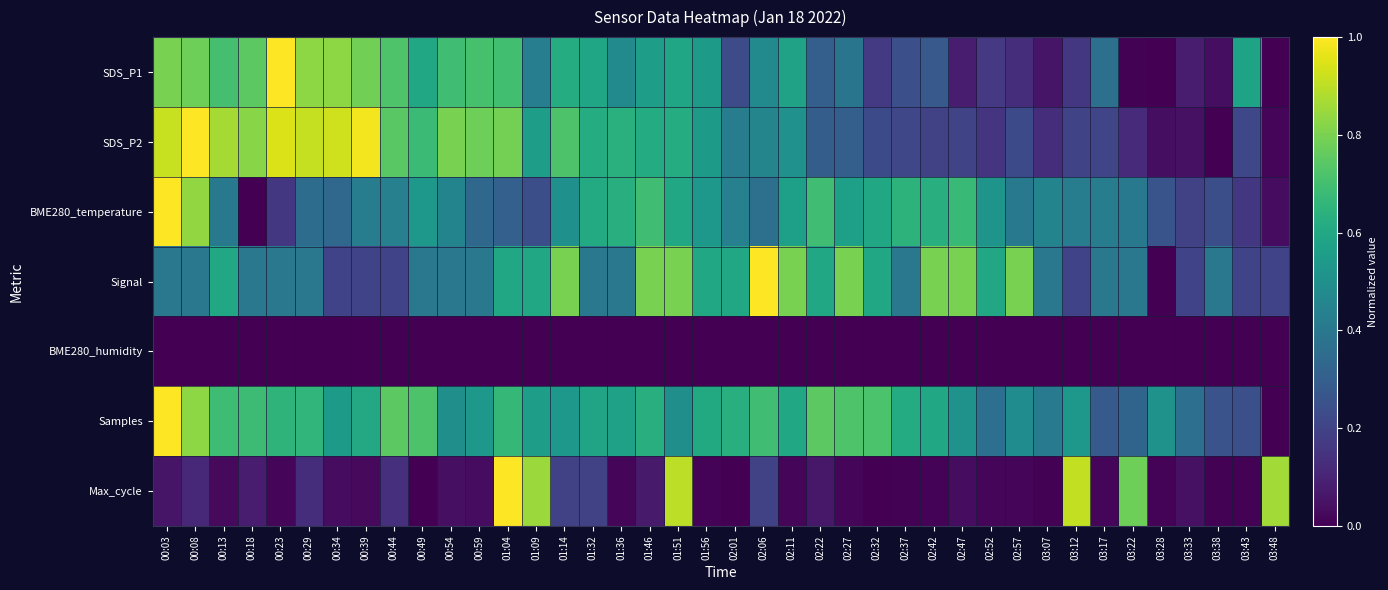

Which series has the largest range (max minus min)?

SDS_P1